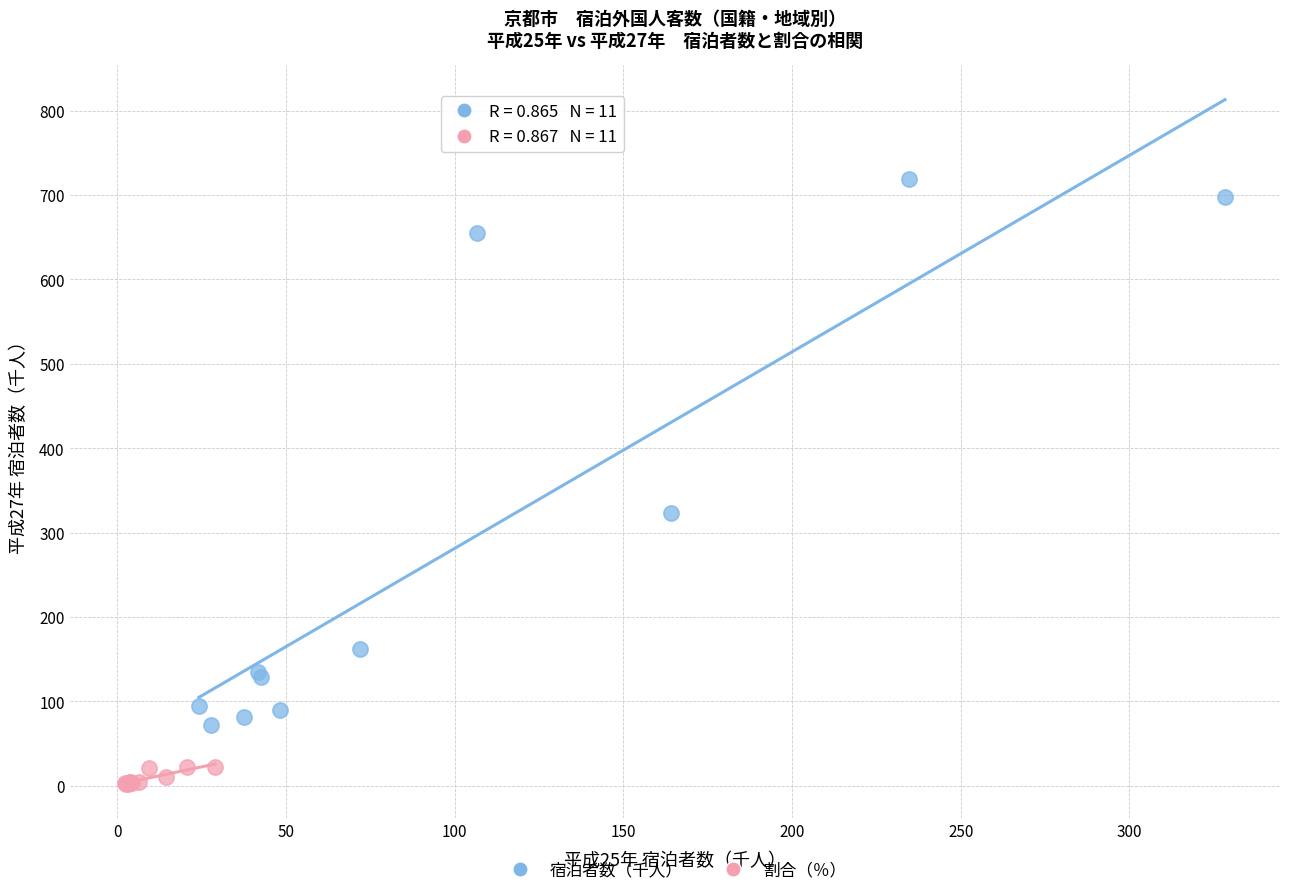

Which series reaches the maximum Y coordinate?

宿泊者数（千人）